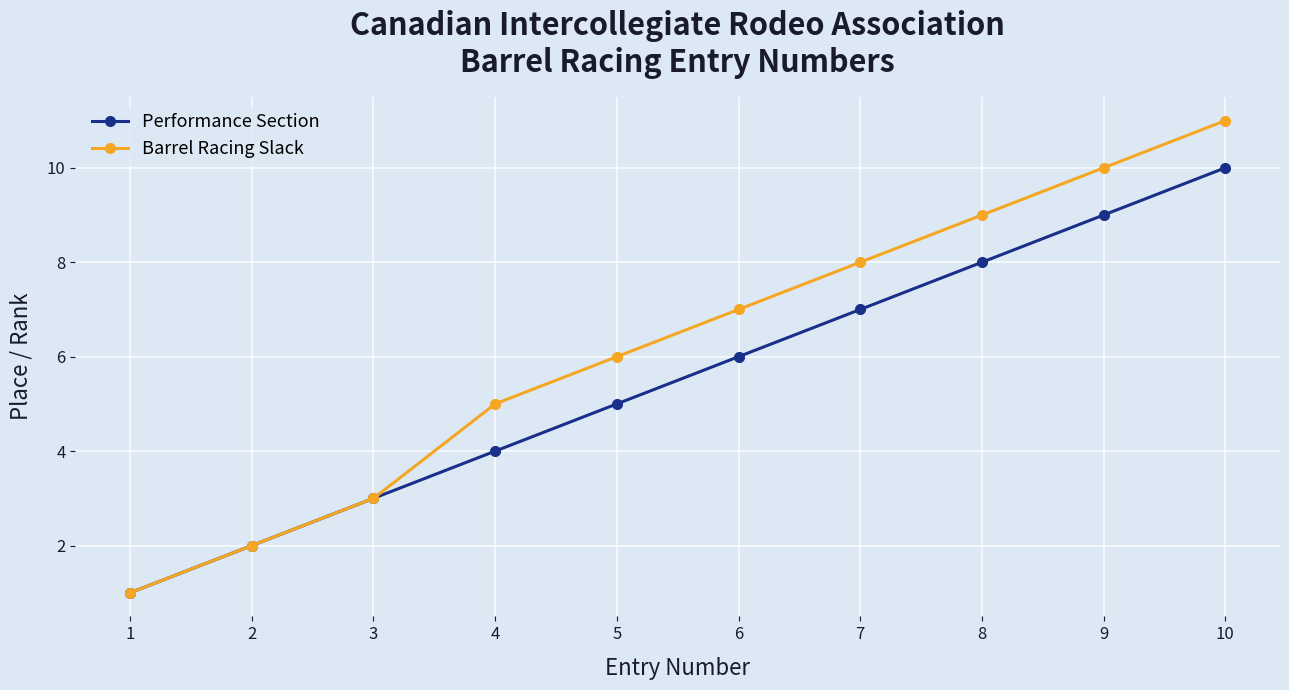

Which series has the largest total across all categories?

Barrel Racing Slack